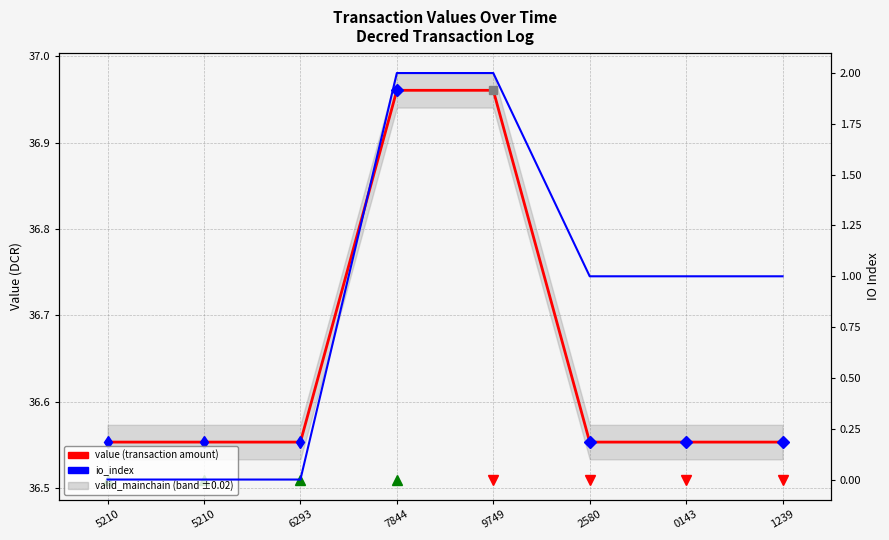

Where is io_index nearest to the value 1?

2580